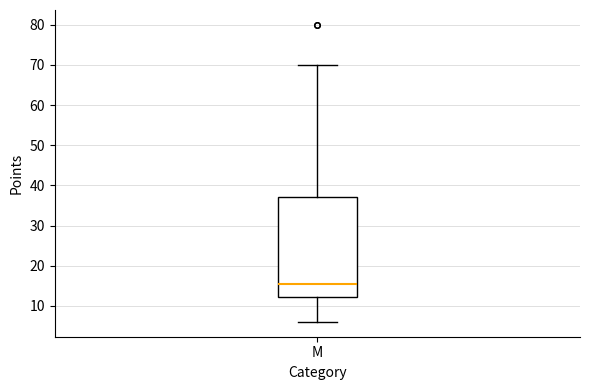

Read this box plot against the y-axis: the position of the median line, the range covered by the box, and the ends of both whiskers. The values are not printed on the chart, so give them approximately, as read against the axis.

median 16, box 12 to 37, whiskers 6 to 70